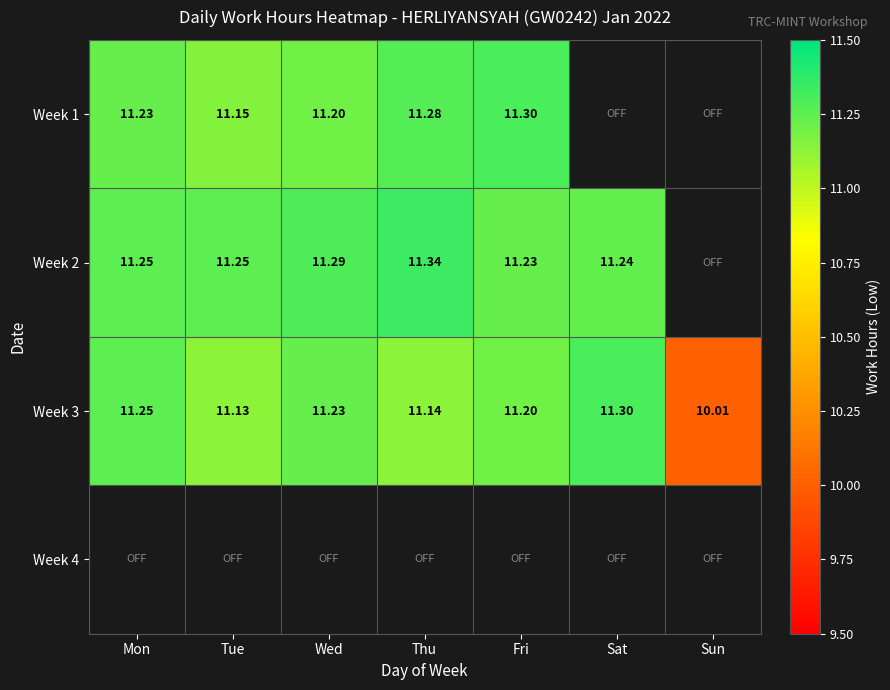

Which has a higher value, Fri or Sat?

Sat